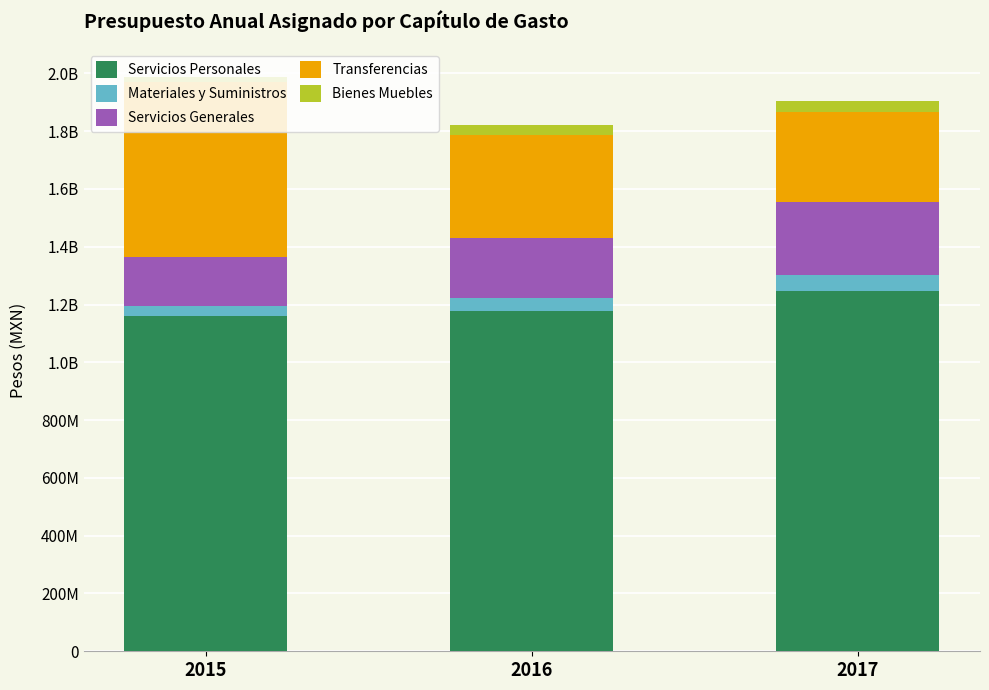

Rank the categories by Materiales y Suministros value from lowest to highest.

2015, 2016, 2017